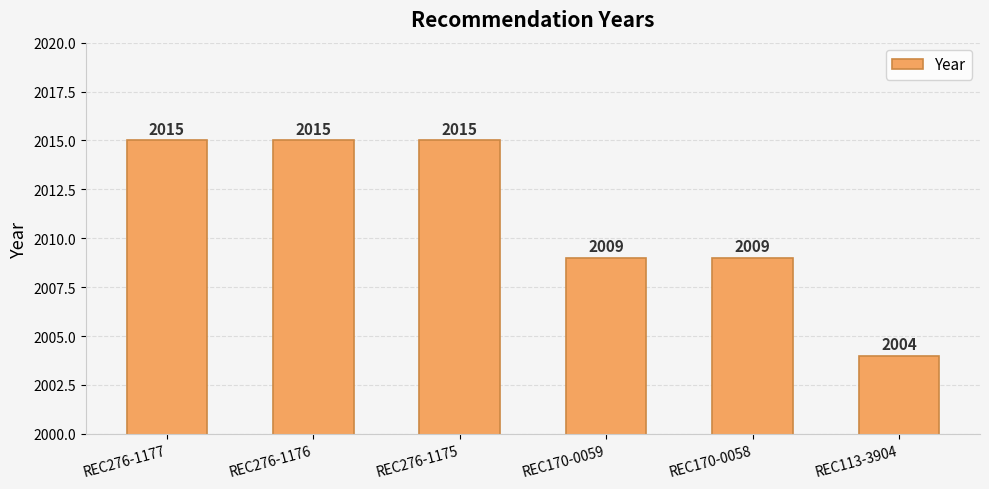

What is the difference between the values at REC276-1175 and REC170-0059?

6